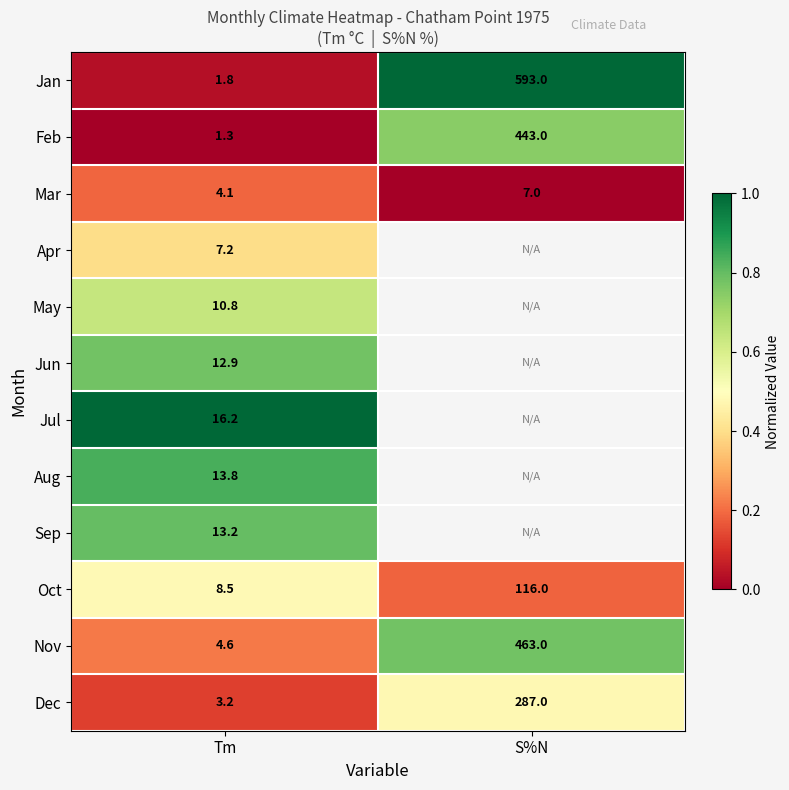

Is the value of Jan at Tm greater than the value of Jul at Tm?

No